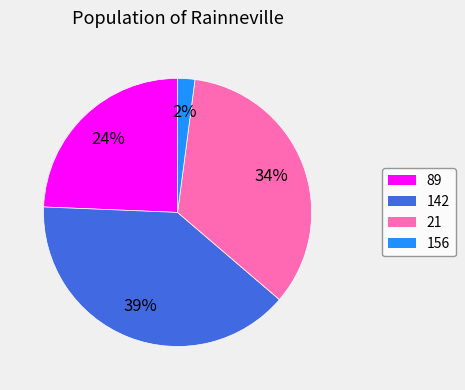

To the nearest percent, what portion does 142 represent?

39%